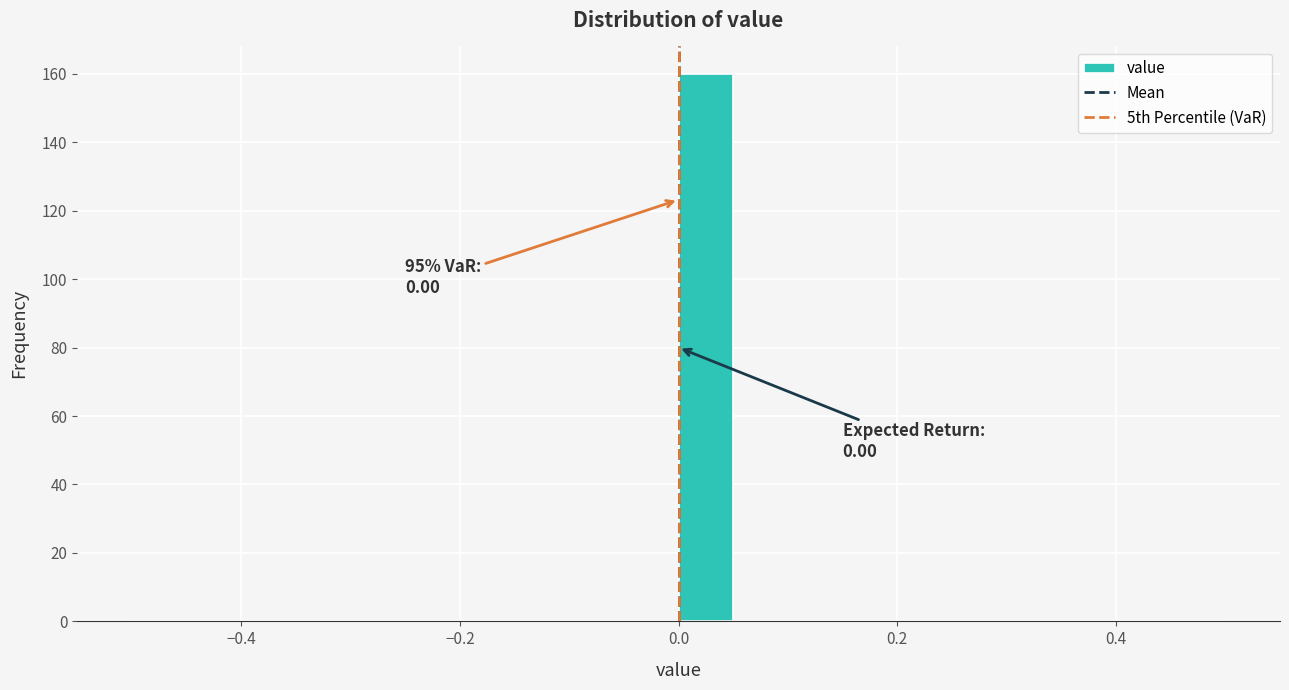

Read against the x-axis, roughly where is the centre of the tallest bar?

0.02